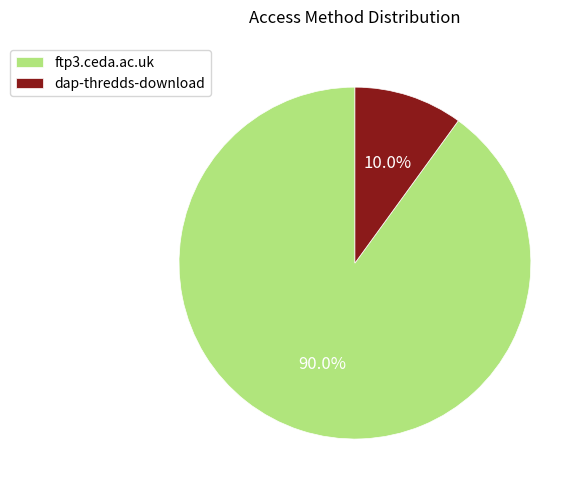

What is the smallest slice in the pie chart?

dap-thredds-download